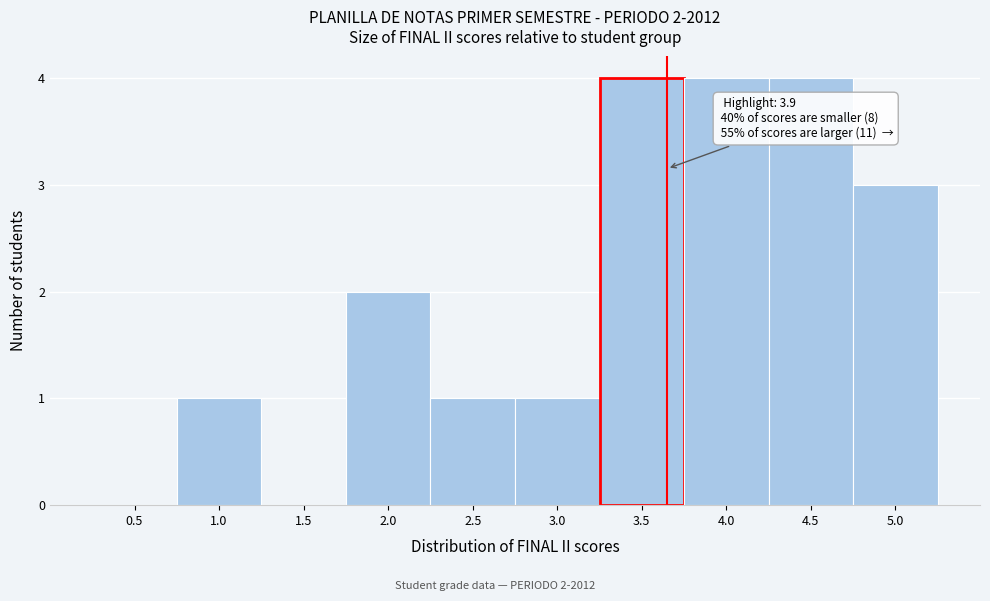

Reading left to right, transcribe all the data shown in this chart.

0.5=0	1.0=1	1.5=0	2.0=2	2.5=1	3.0=1	3.5=4	4.0=4	4.5=4	5.0=3